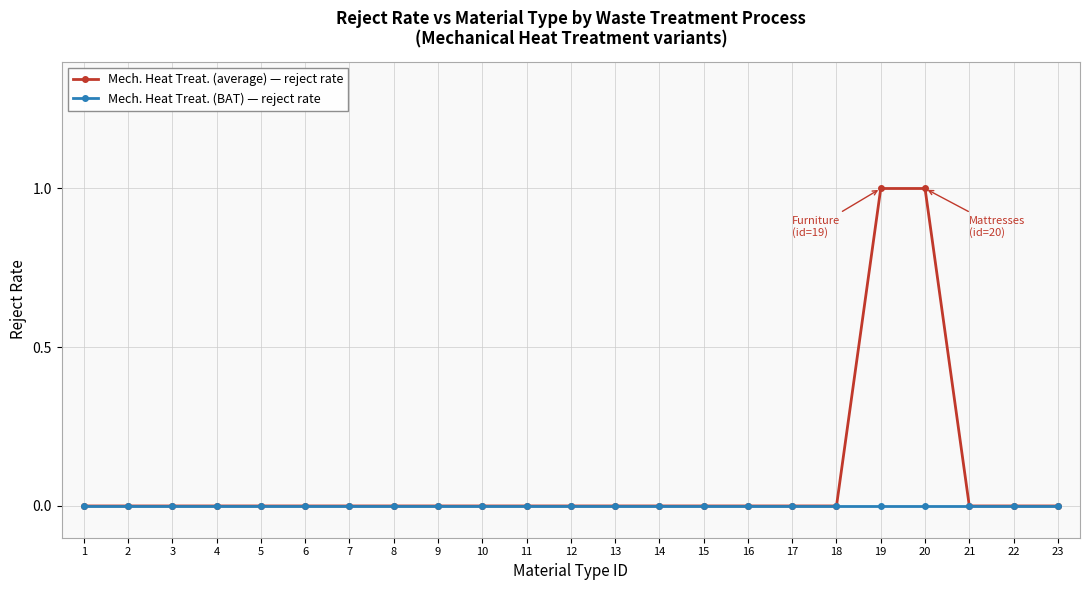

The value of Mech. Heat Treat. (average) — reject rate at 14 is 0. True or false?

True